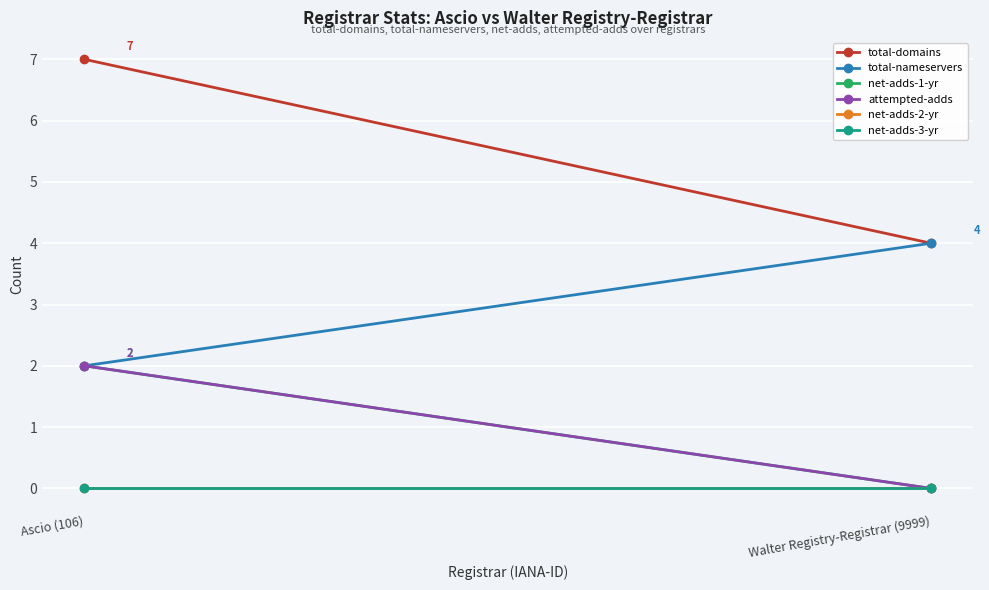

List the labels in order of total-nameservers value, largest first.

Walter Registry-Registrar (9999), Ascio (106)